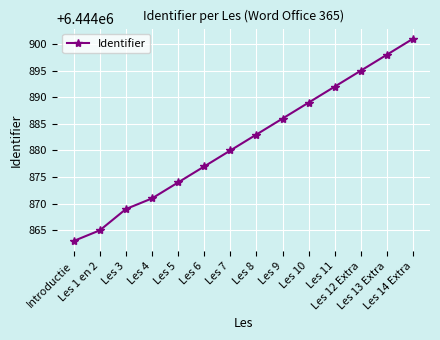

How many lines are shown in the chart?

1